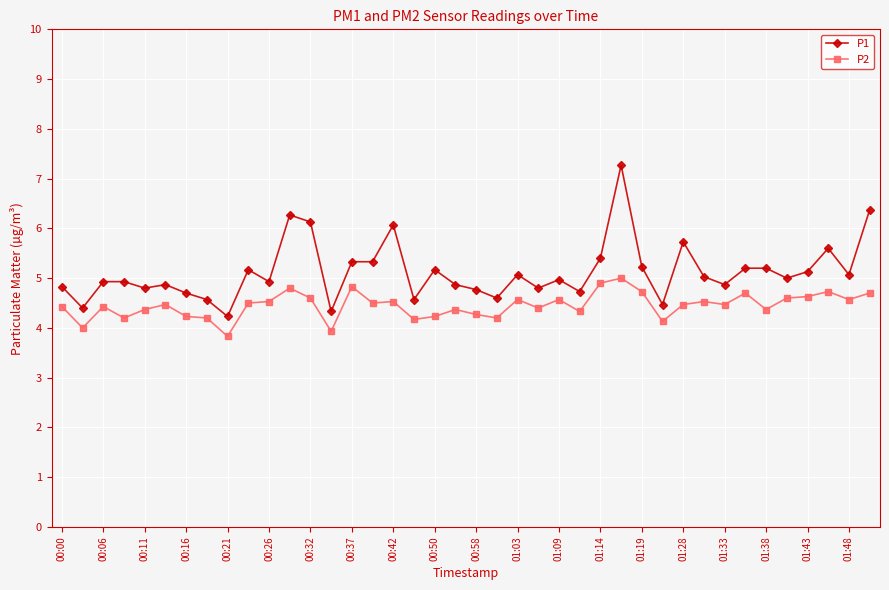

Which series has the largest range (max minus min)?

P1